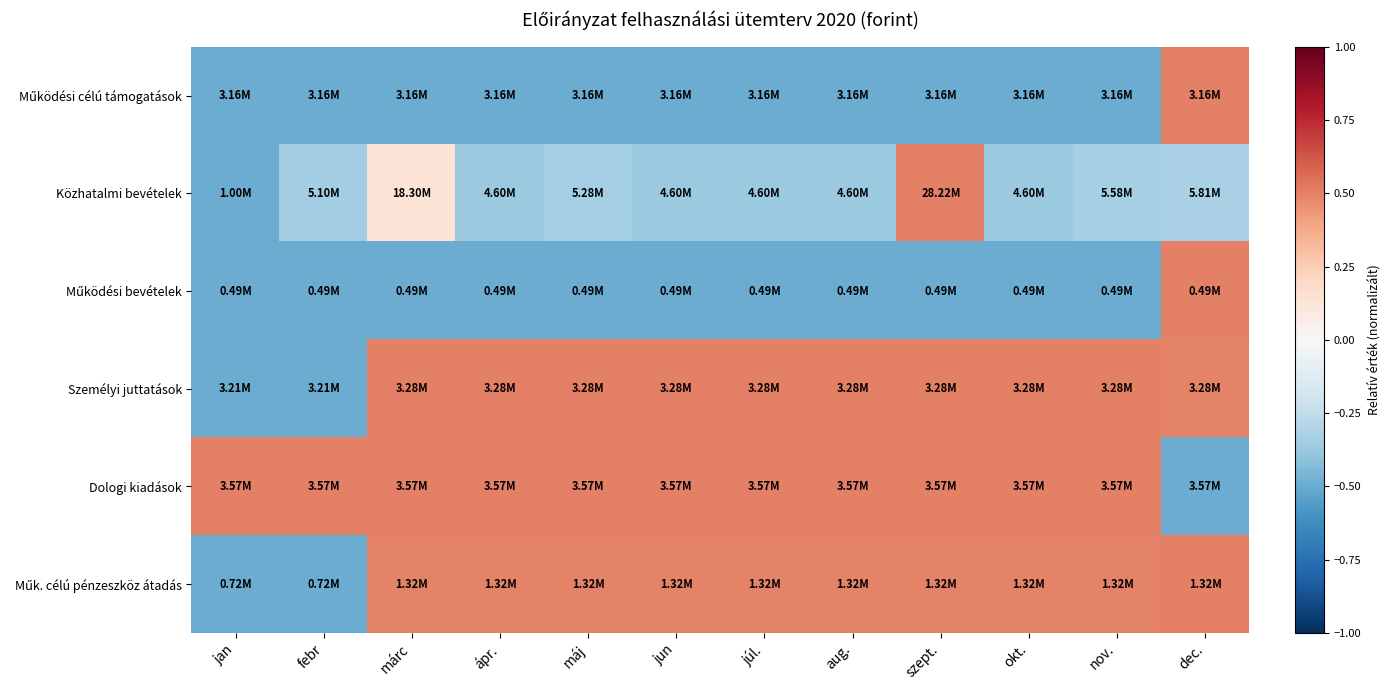

What is the spread (max minus min) of values at aug.?

1.0